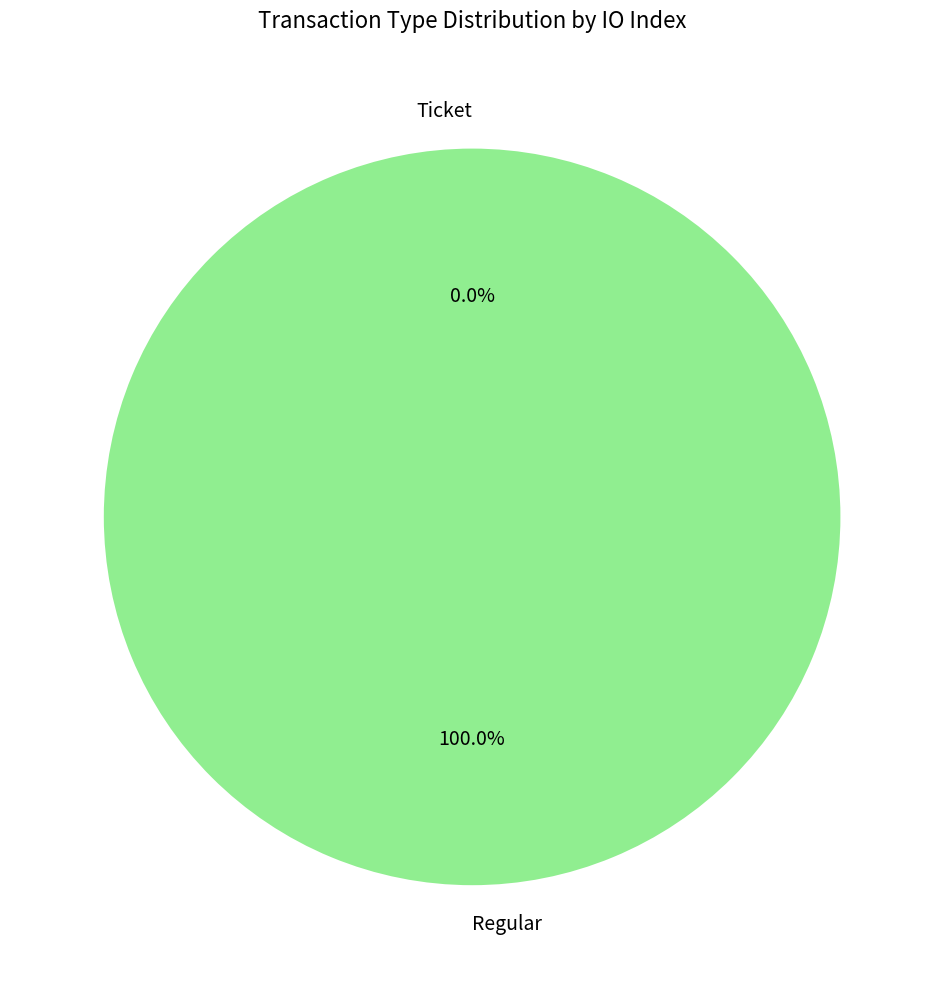

How many segments does this pie chart have?

2